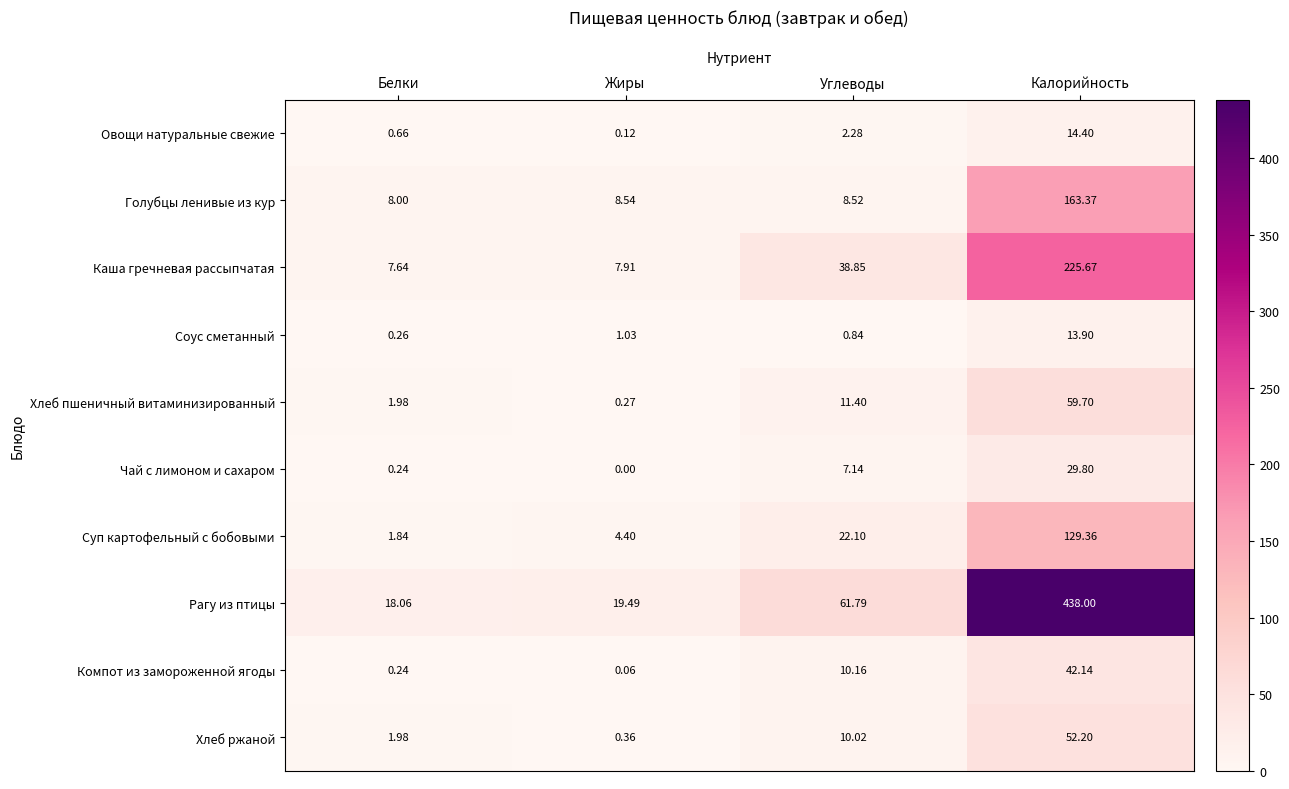

Which series has the largest range (max minus min)?

Рагу из птицы